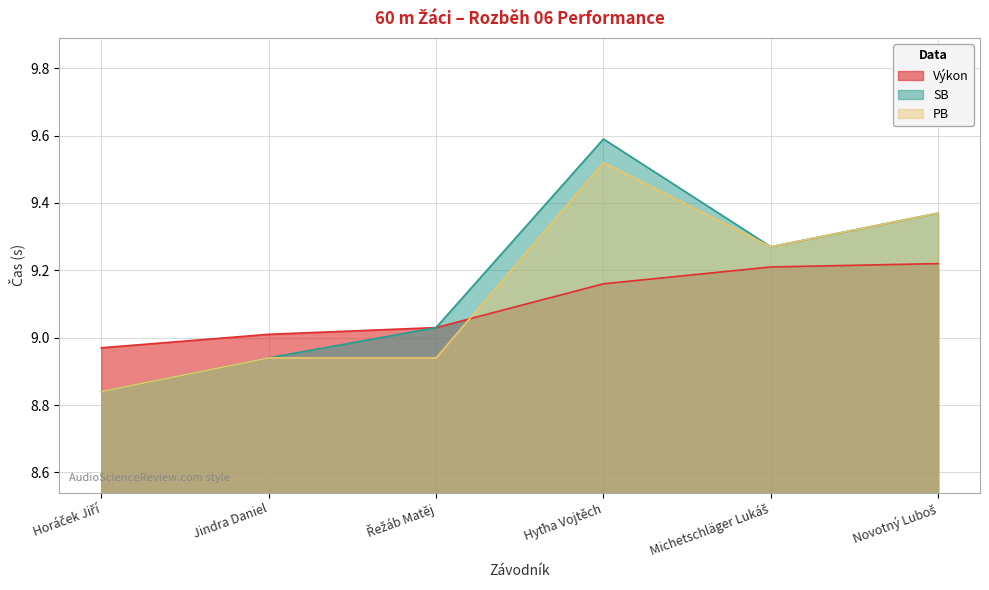

At which label does Výkon first exceed 9?

Jindra Daniel